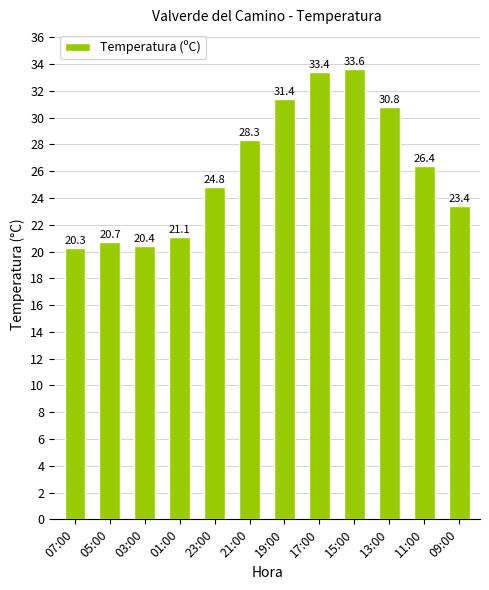

What is the label of the 2nd bar from the left?

05:00